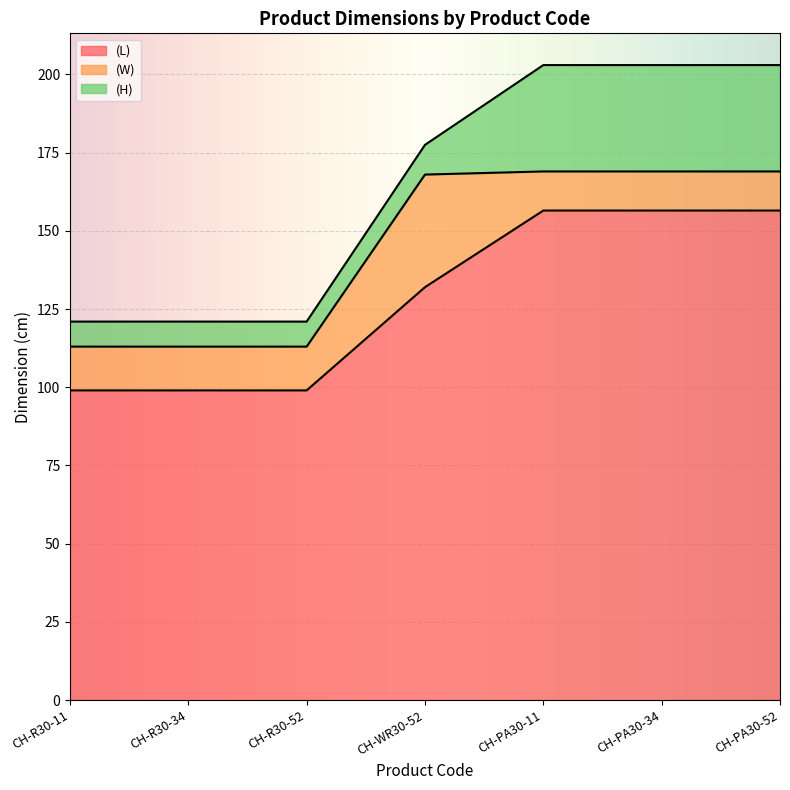

What is the approximate value of (L) at CH-PA30-34?

156.5